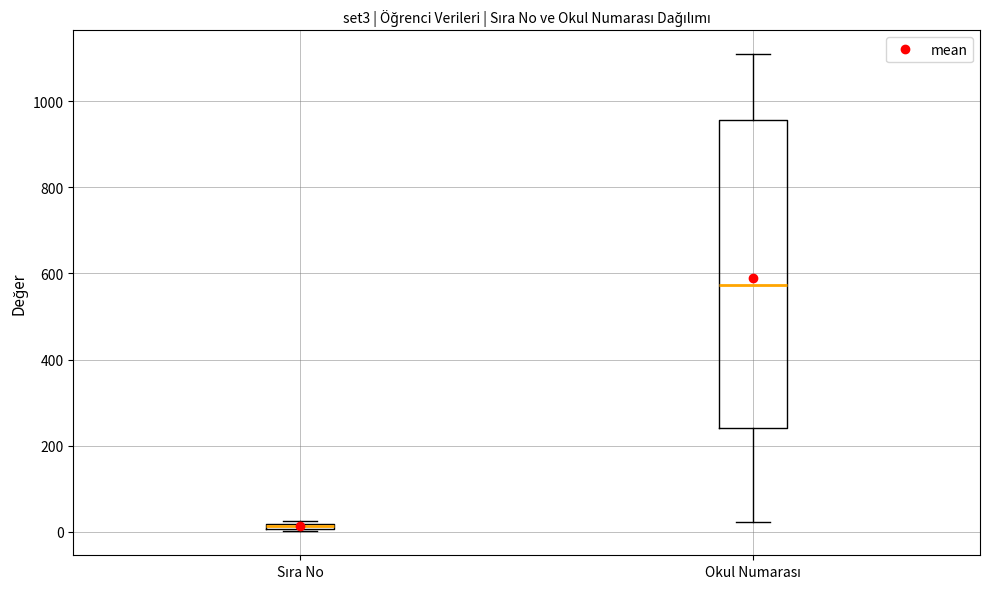

Where is the lower edge of the box for Okul Numarası on the y-axis? The values are not printed on the chart, so give them approximately, as read against the axis.

240